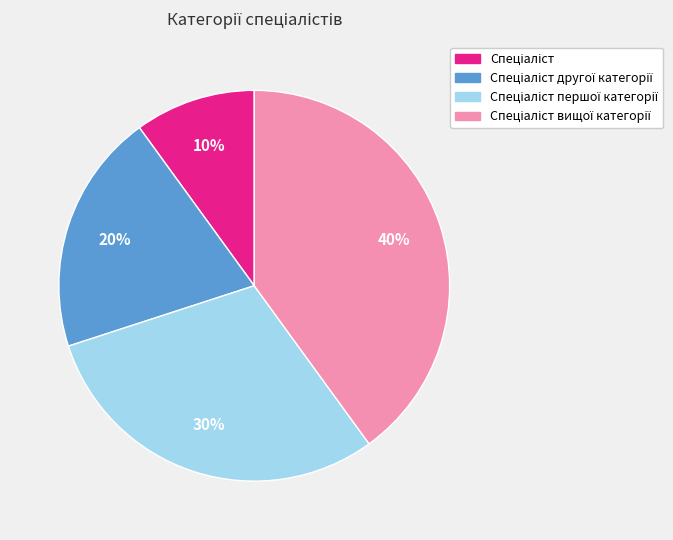

To the nearest percent, what is the average slice percentage?

25%